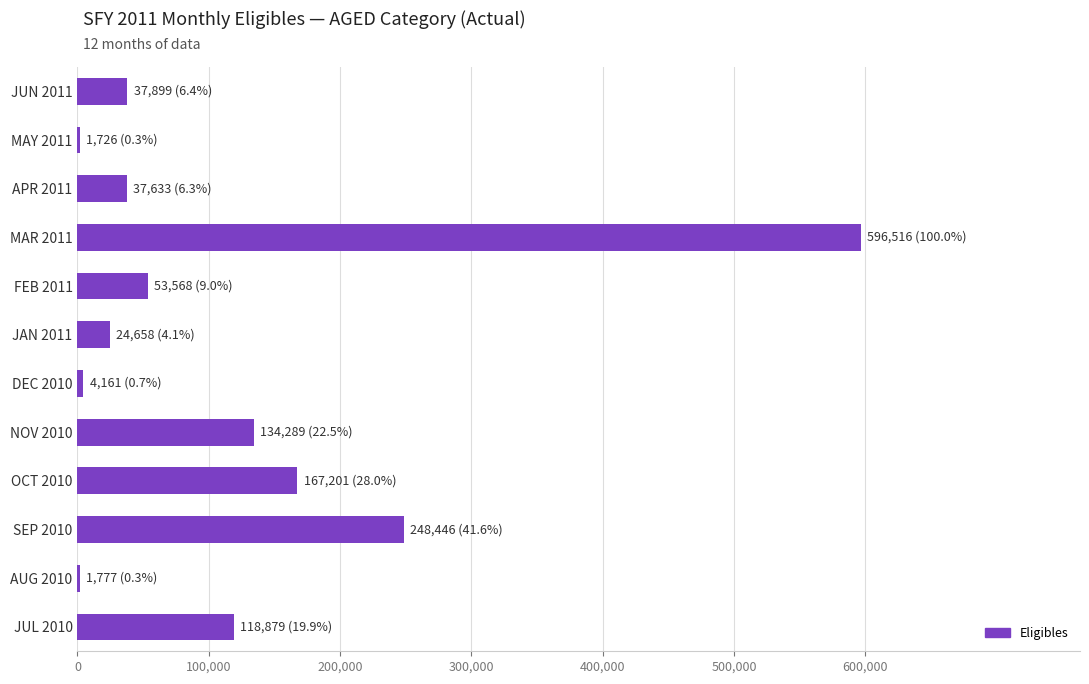

Is it true that the value at JUL 2010 is 118879?

True